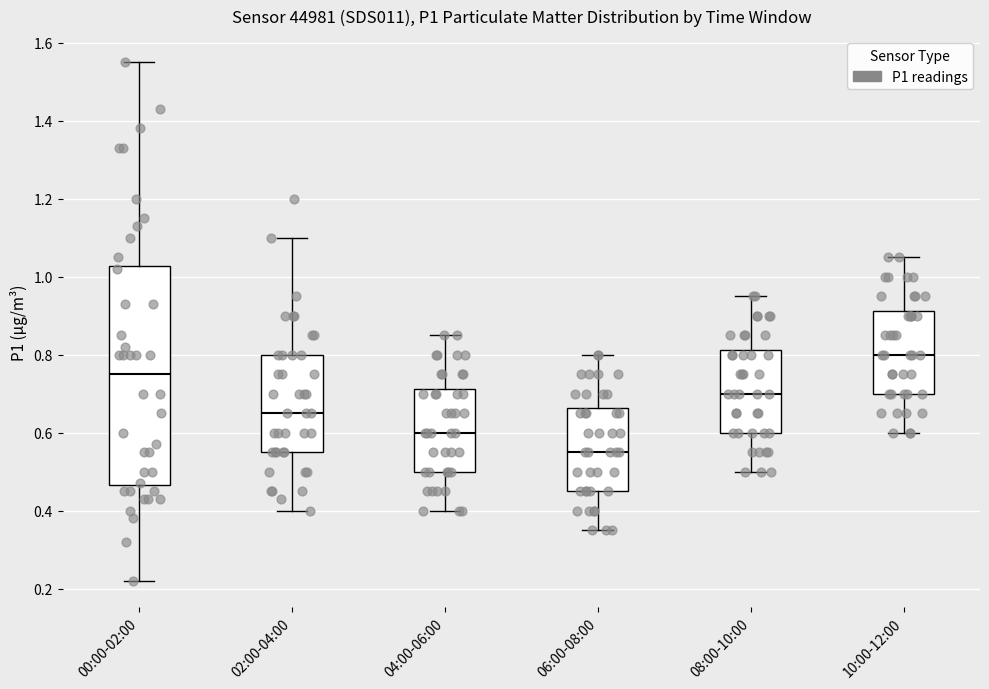

Where does the upper whisker of the box for 00:00-02:00 end on the y-axis? The values are not printed on the chart, so give them approximately, as read against the axis.

1.56